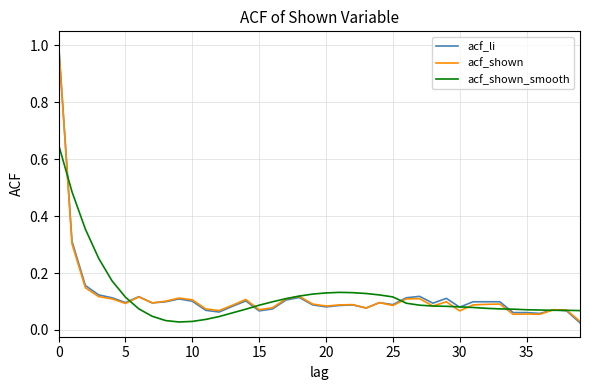

What is the maximum value for acf_shown?

1.0